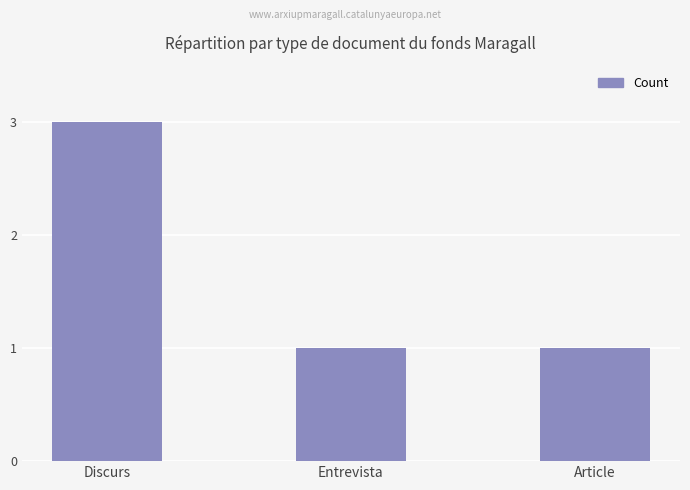

Between Discurs and Entrevista, which is larger?

Discurs